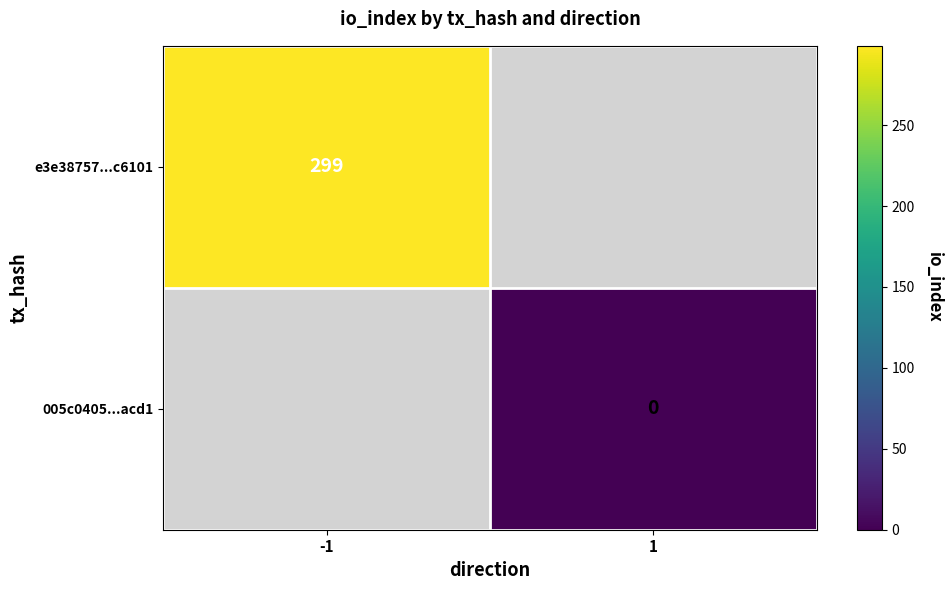

The e3e38757...c6101 series shows 94 at -1. True or false?

False